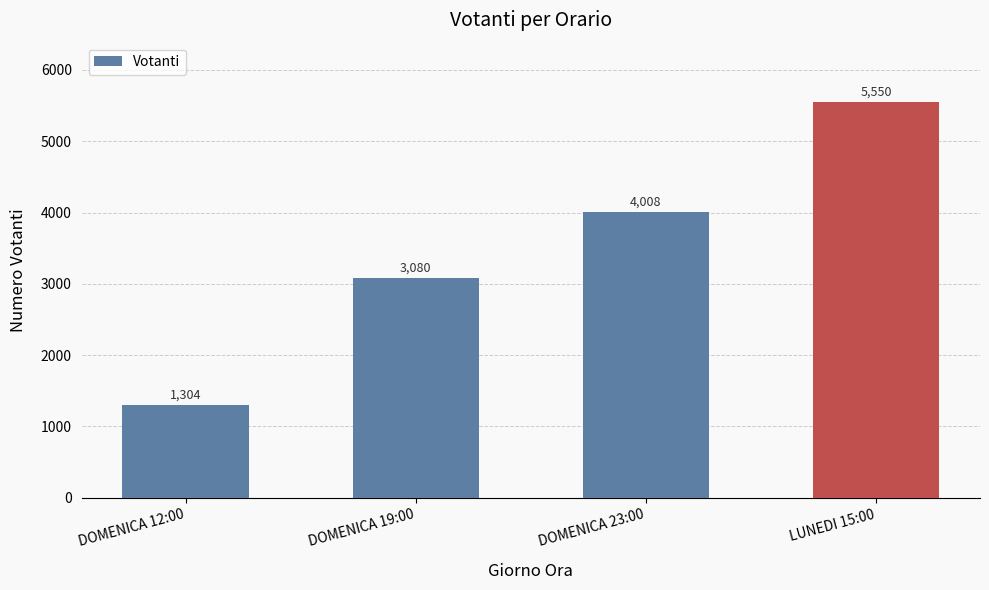

What is the smallest value displayed?

1304